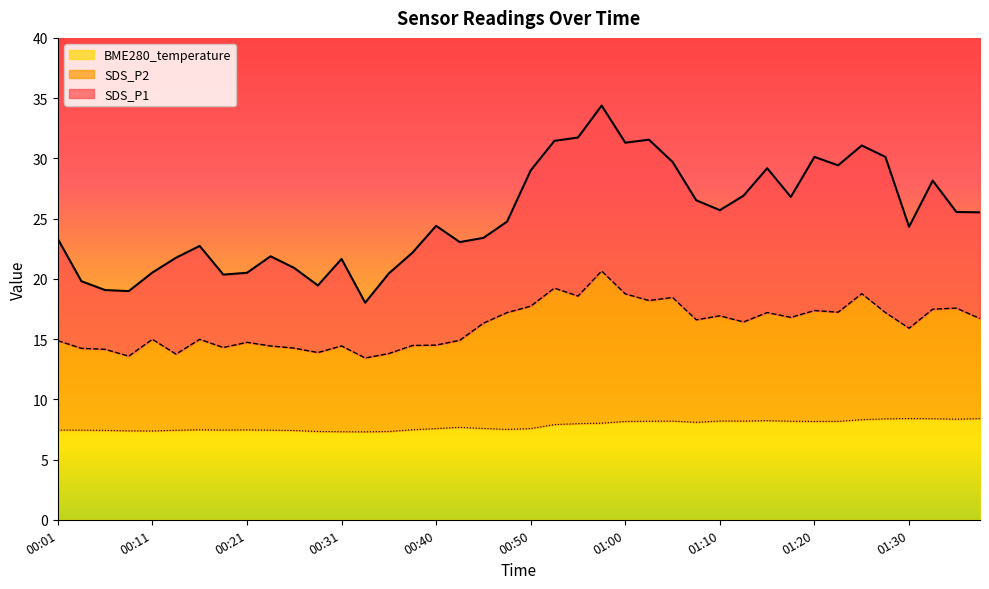

Where is SDS_P2 nearest to the value 17?

01:10